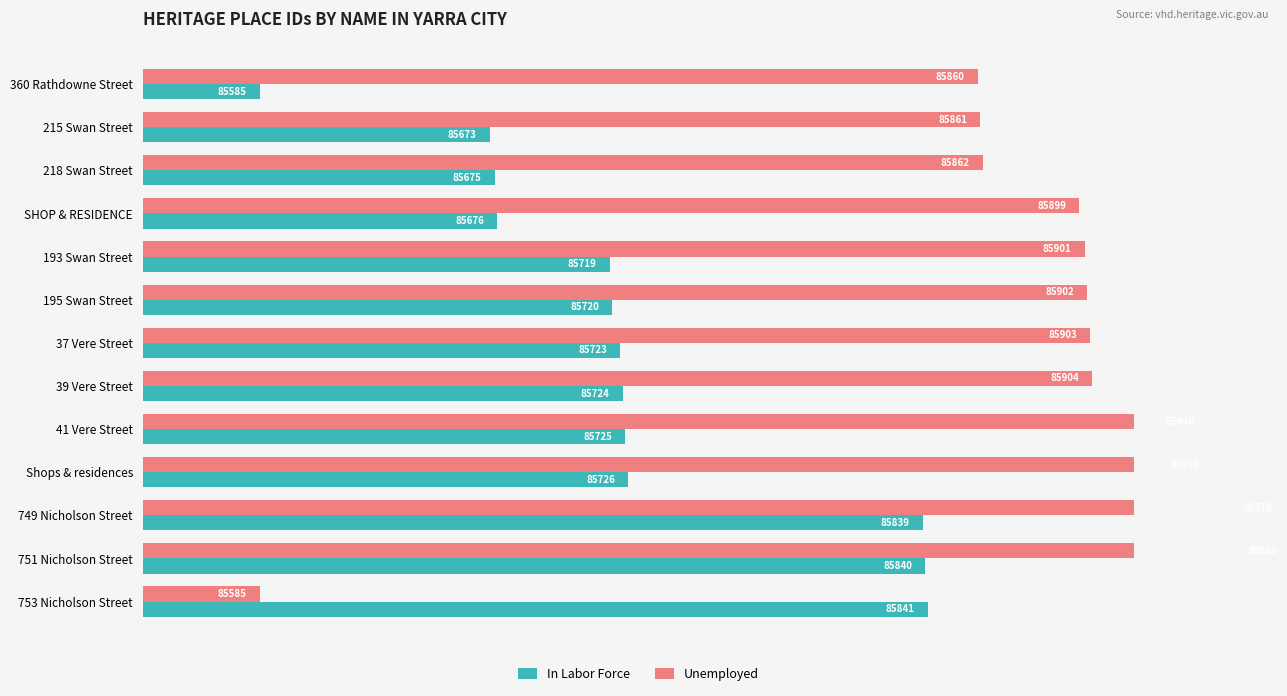

What is the smallest value displayed?

85585